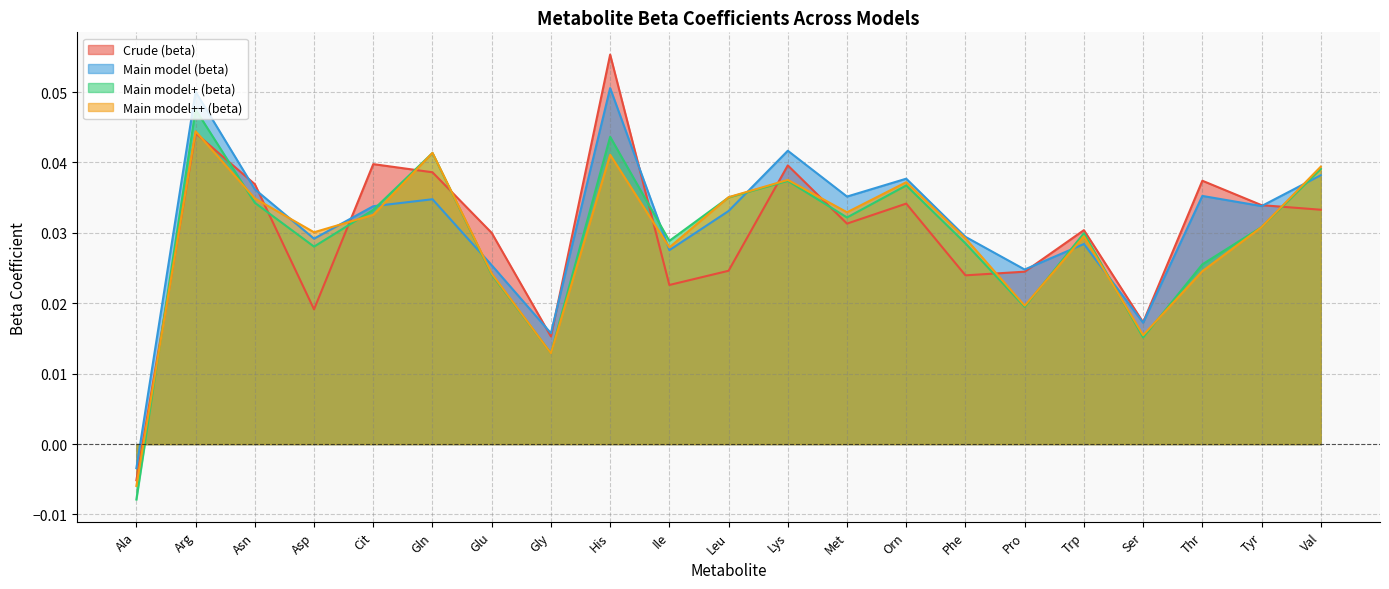

The Main model (beta) series shows 0.1 at Arg. True or false?

False